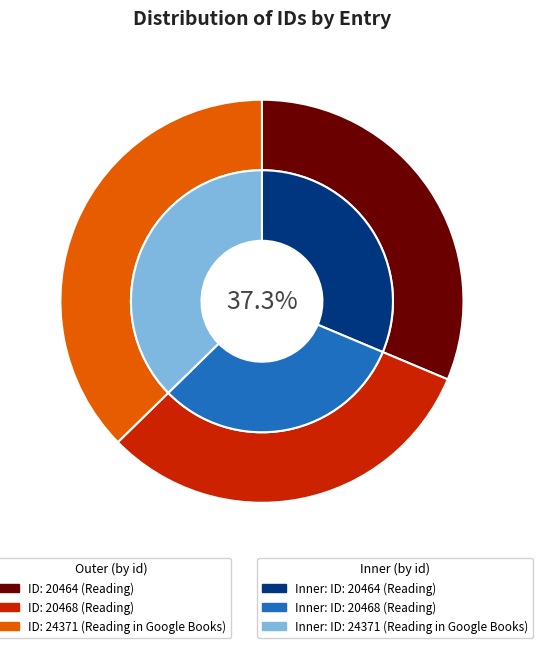

Which category has the biggest portion of the pie?

24371